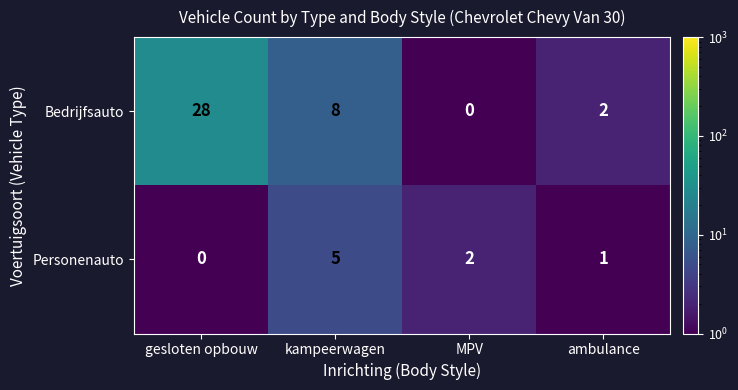

The Personenauto series shows 1 at kampeerwagen. True or false?

False